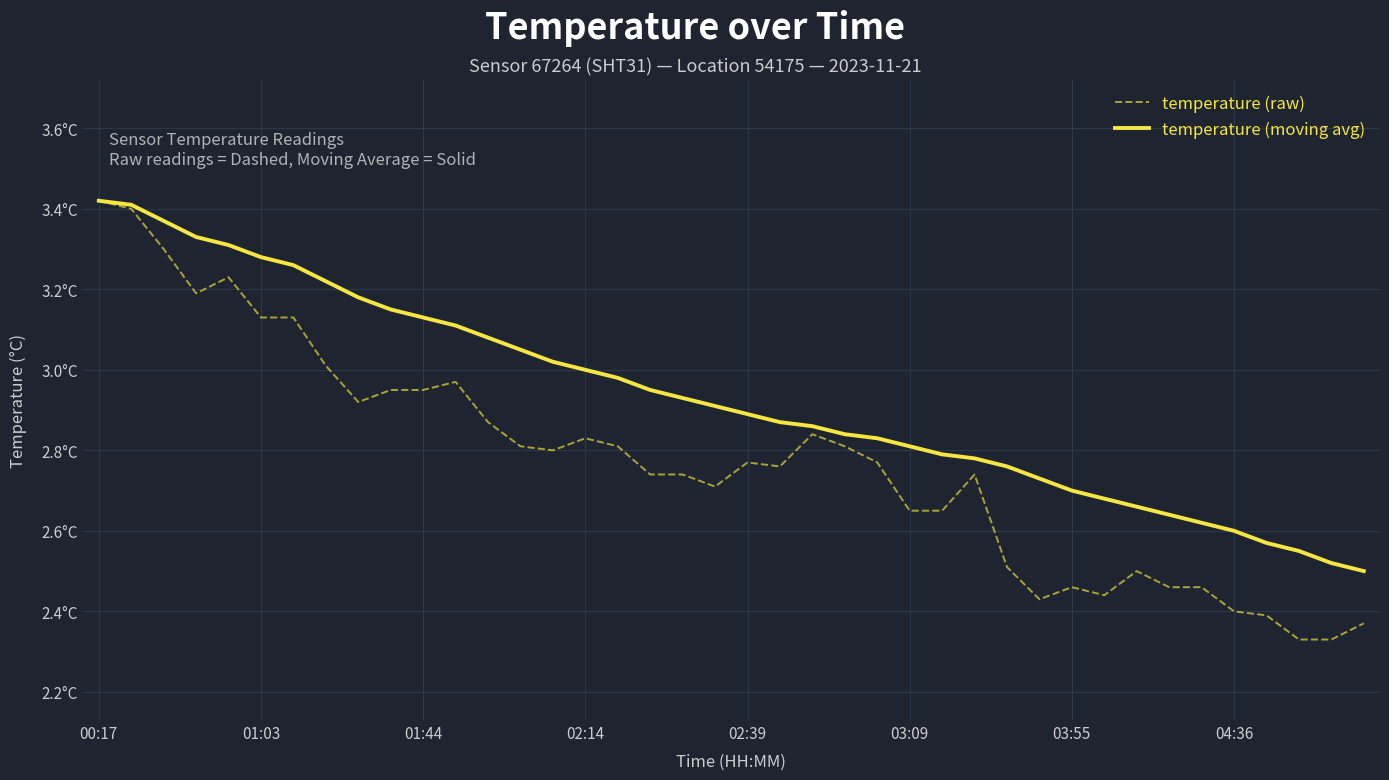

What is the average value of the temperature (moving avg) series?

2.9